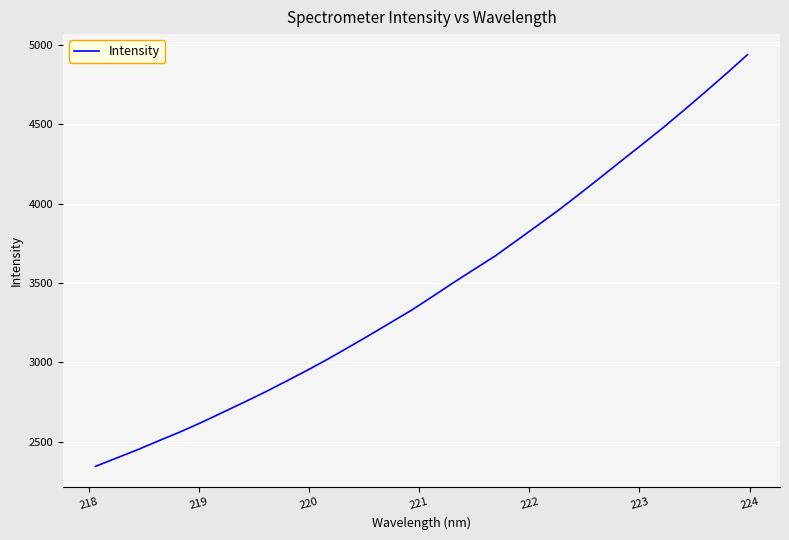

Reading left to right, what are all the values shown in this chart?

2345.8	2398.1	2450.5	2506.4	2561.3	2620.2	2682.7	2745.6	2809.5	2877.4	2946.2	3017.8	3093.4	3170.1	3248.9	3327.3	3413.4	3501.0	3585.9	3670.3	3765.1	3860.9	3957.4	4059.1	4163.2	4268.6	4373.3	4478.7	4589.8	4702.8	4817.8	4936.7